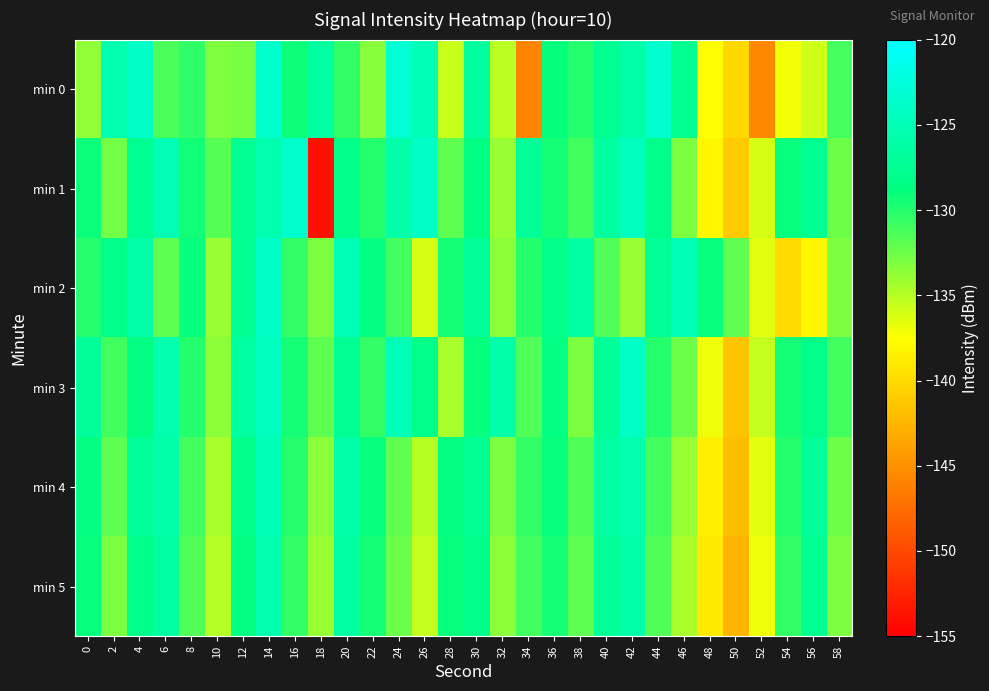

Rank the series by their maximum value, from highest to lowest.

min 0, min 1, min 2, min 3, min 4, min 5